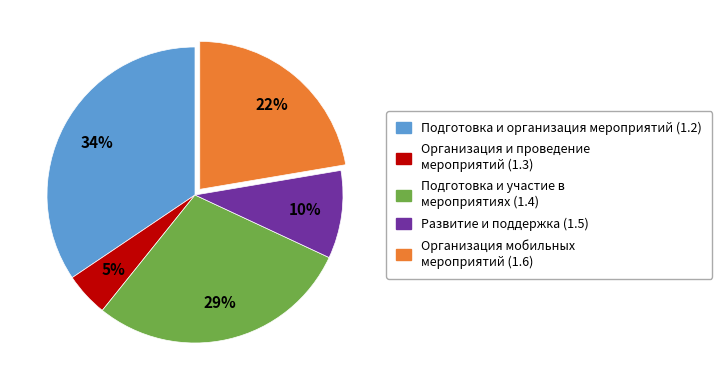

How many segments does this pie chart have?

5